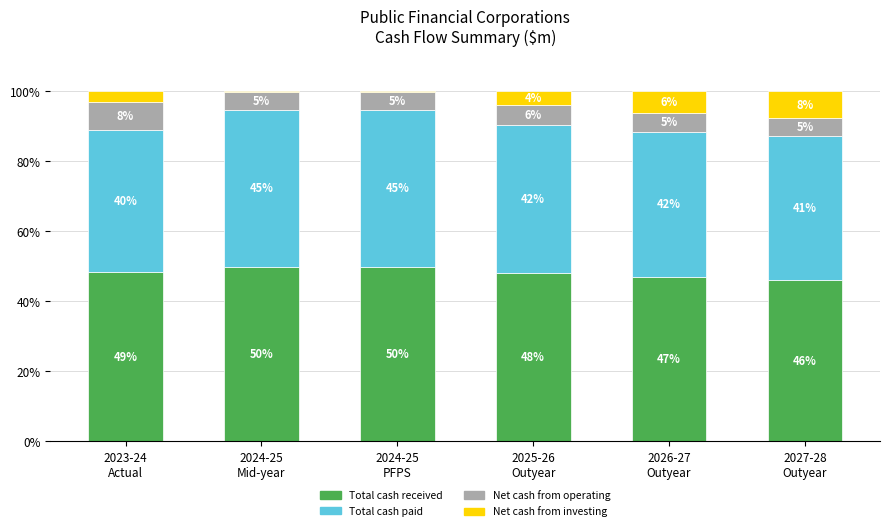

Does the chart contain stacked bars?

Yes